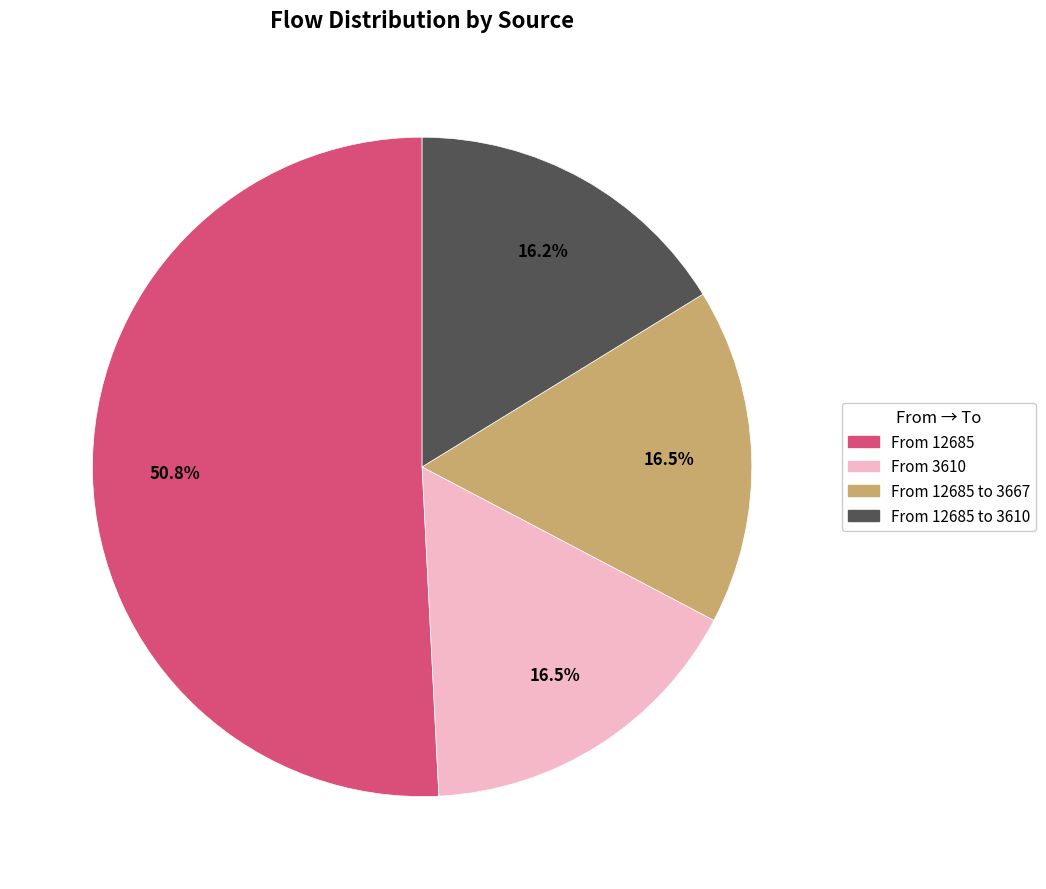

How many segments does this pie chart have?

4